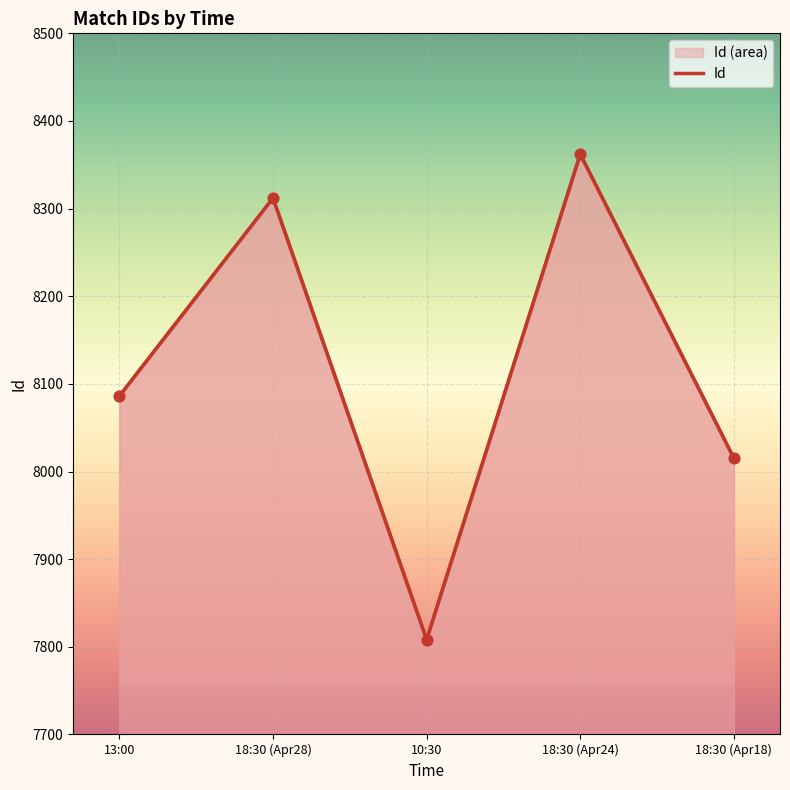

Approximately how many times larger is the value at 18:30 (Apr24) compared to 13:00?

1.0